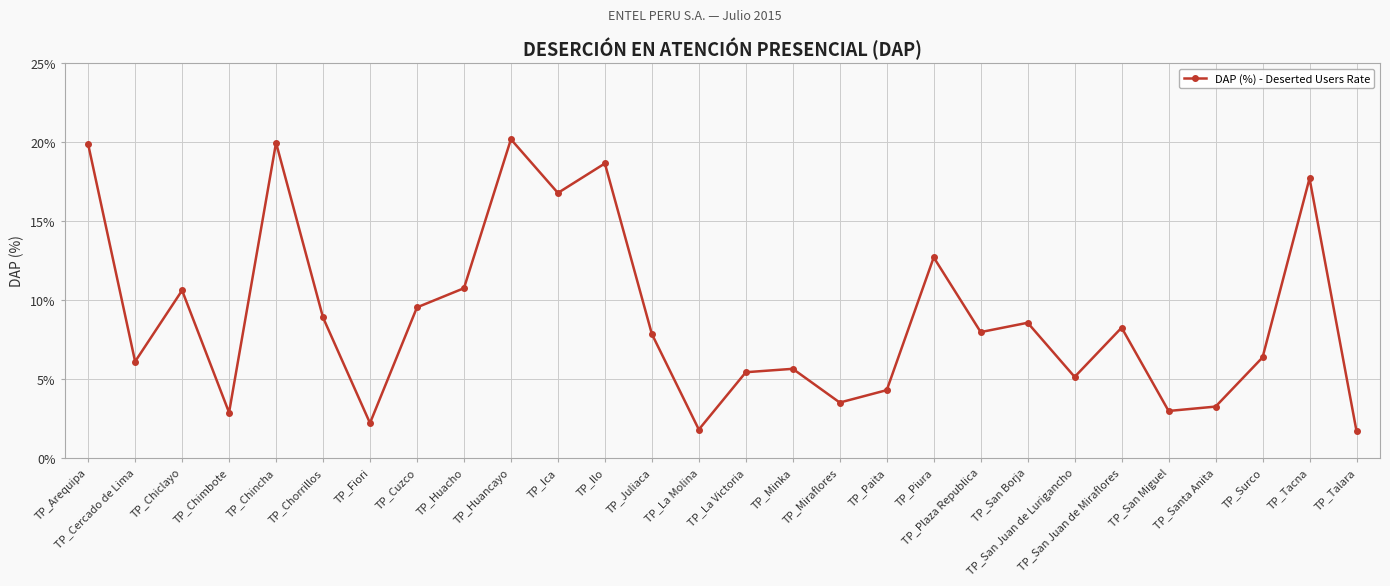

Does the chart have visible grid lines?

Yes